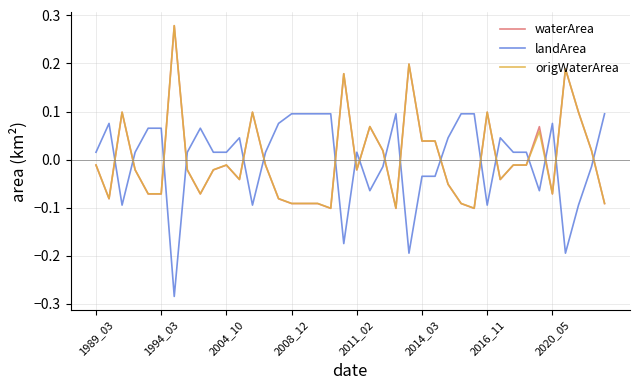

How many intersections are there between waterArea and landArea?

18